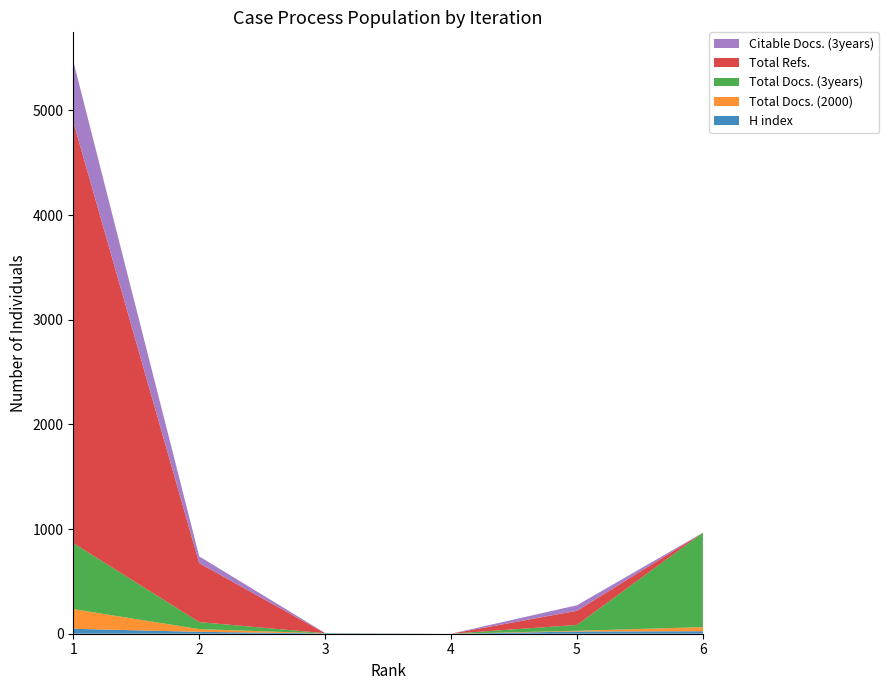

Reading right to left, what are all the values shown in this chart?

H index: 24	21	0	3	18	47
Total Docs. (2000): 39	7	0	0	26	188
Total Docs. (3years): 902	56	0	2	67	631
Total Refs.: 0	135	0	0	563	4025
Citable Docs. (3years): 0	53	0	2	65	581